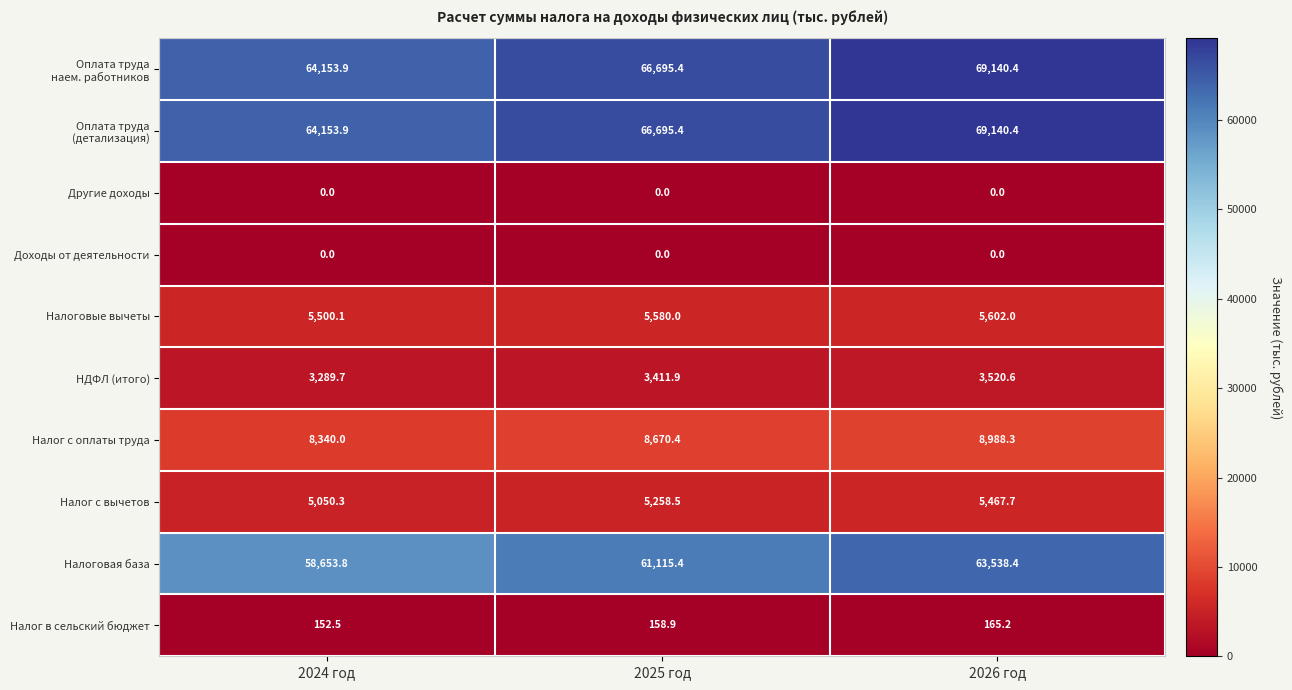

Where does the Налог в сельский бюджет series first go above 158?

2025 год